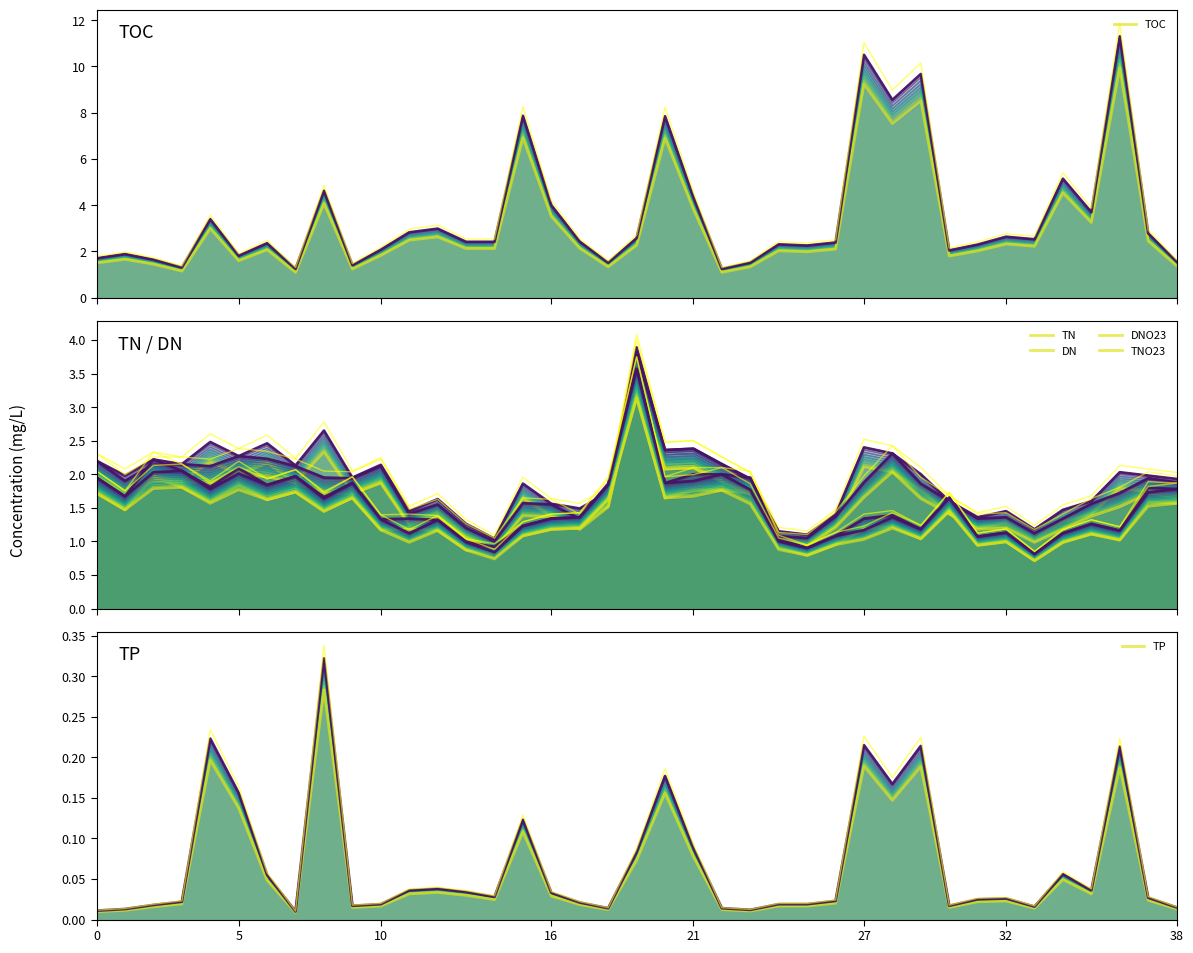

What is the maximum value for TOC?

9.9